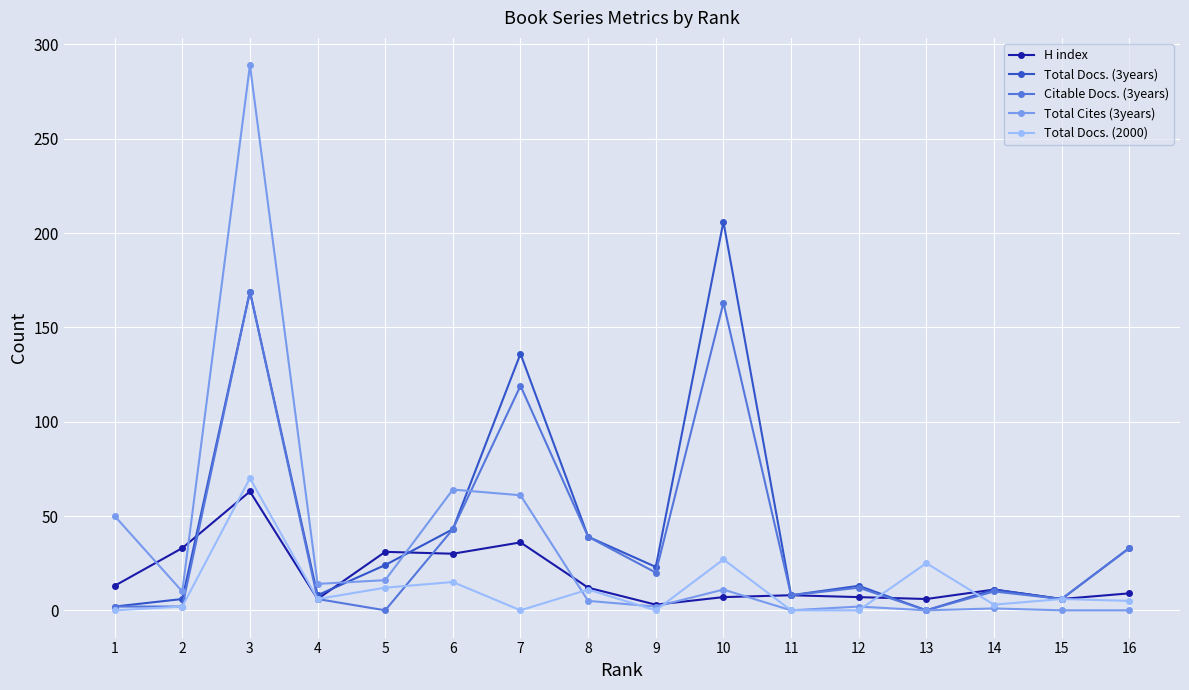

Which series has the largest total across all categories?

Total Docs. (3years)